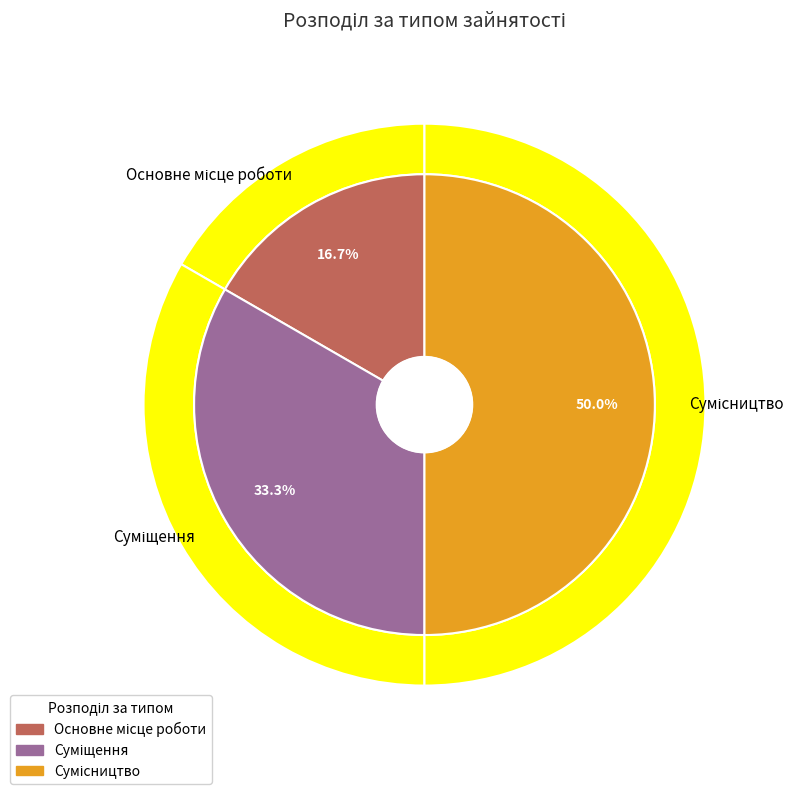

To the nearest percent, what is the difference between the Основне місце роботи and Сумісництво slice percentages?

33%